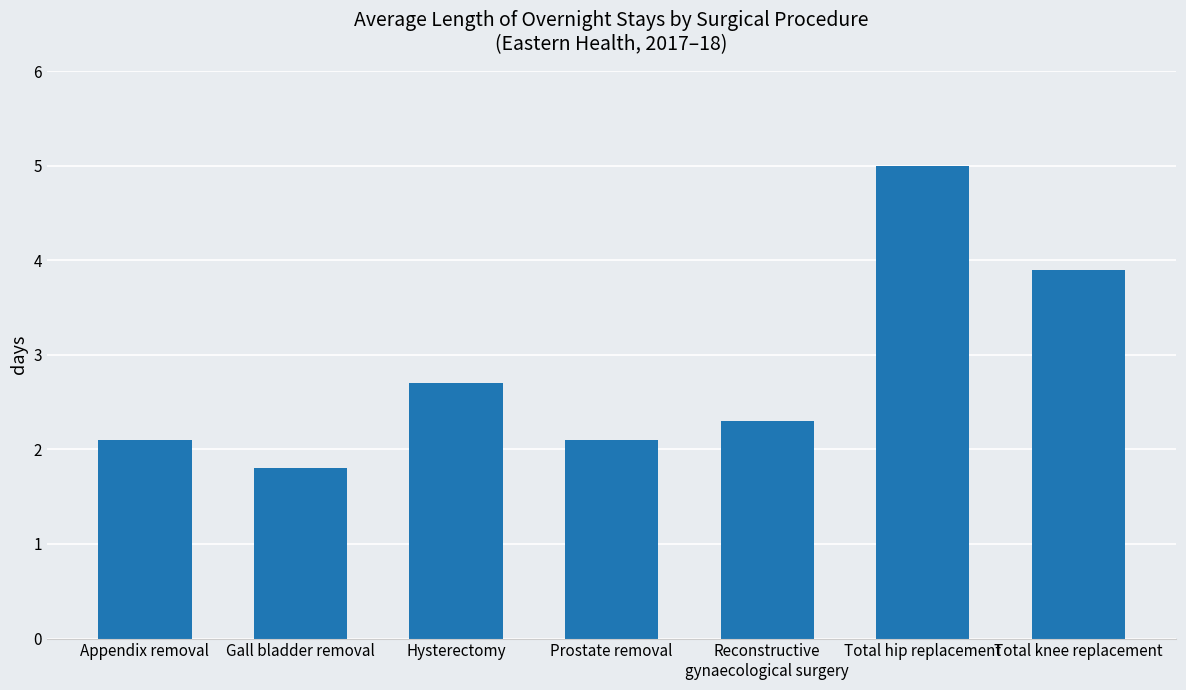

At which category does the chart reach its minimum across all series?

Gall bladder removal